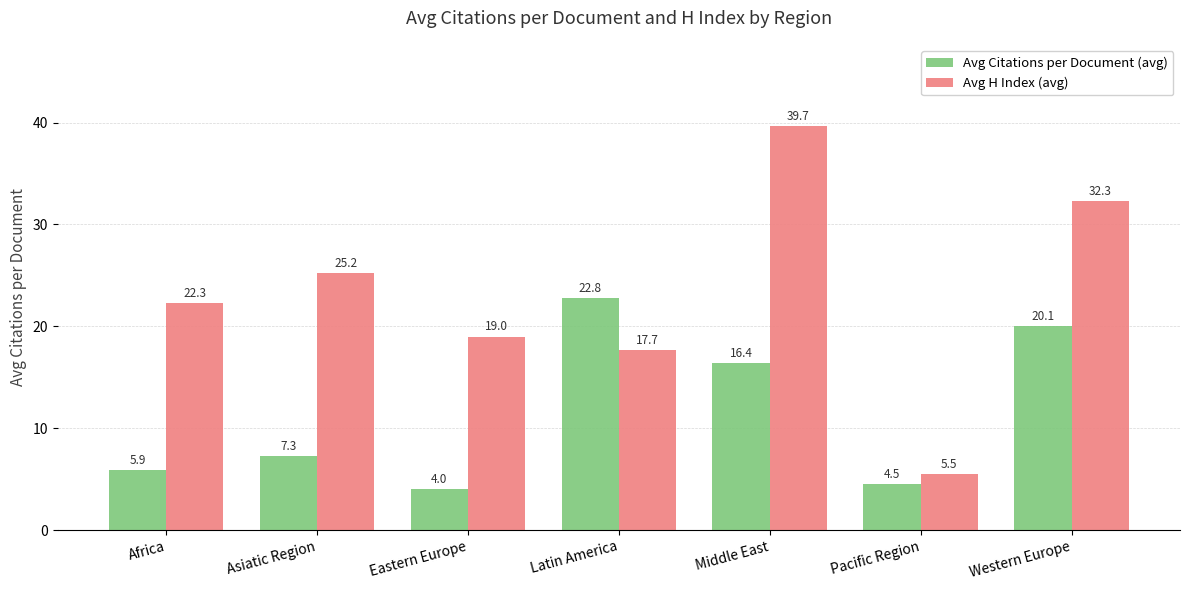

True or false: Avg H Index (avg) has a value of 2.8 at Pacific Region.

False